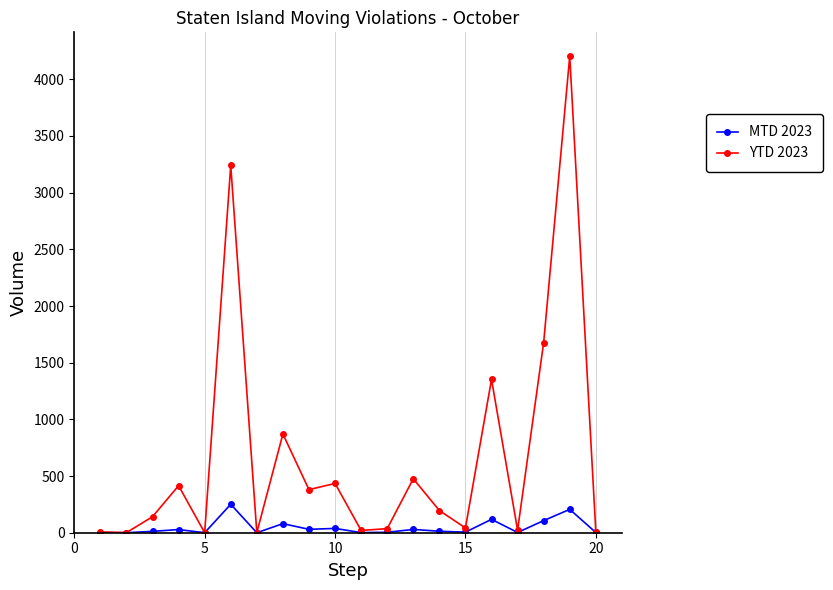

Rank the series by their average value, from lowest to highest.

MTD 2023, YTD 2023